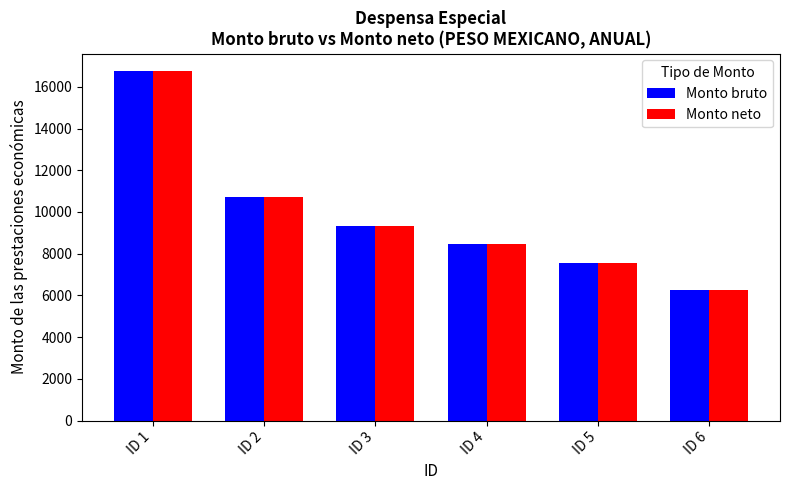

Is it true that Monto bruto equals 16199 at ID 3?

False